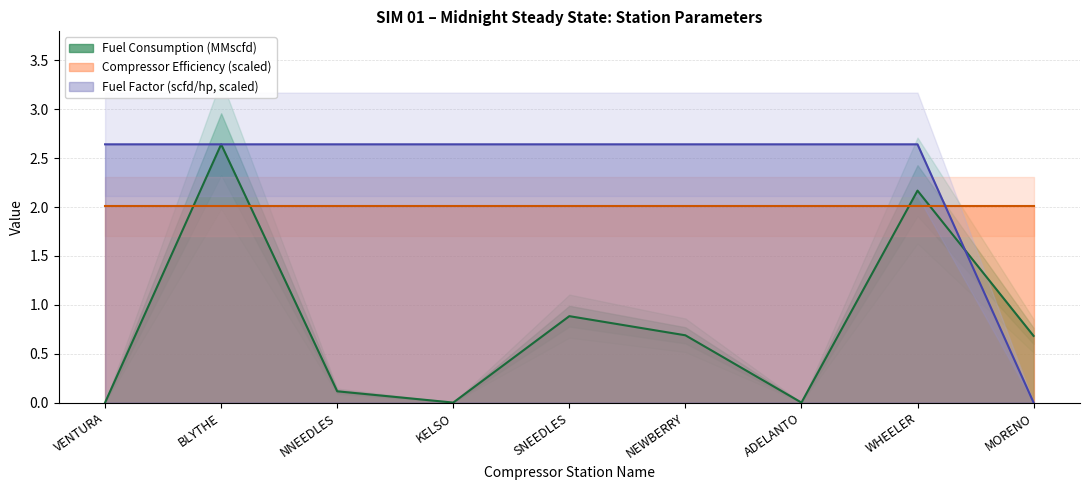

What is the label of the 3rd point from the left?

NNEEDLES